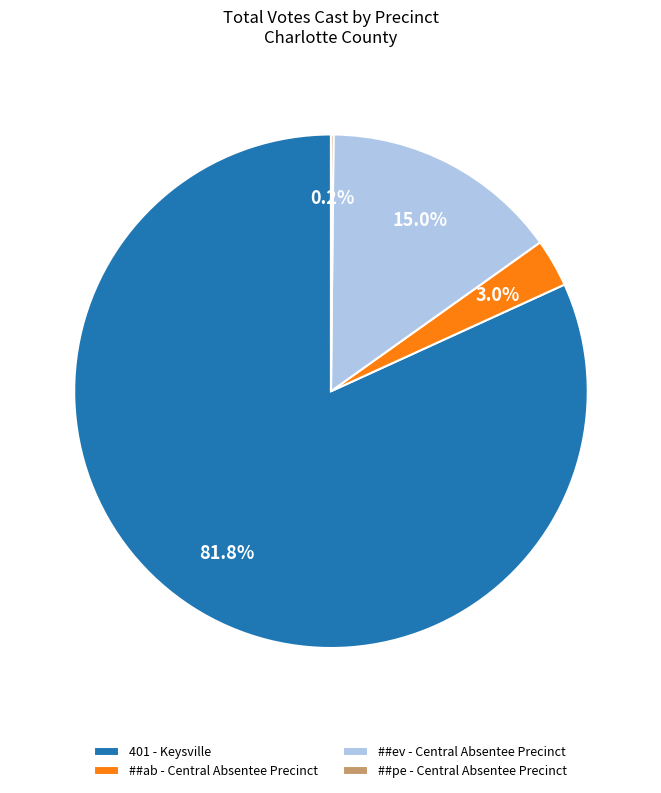

Which category has the biggest portion of the pie?

401 - Keysville